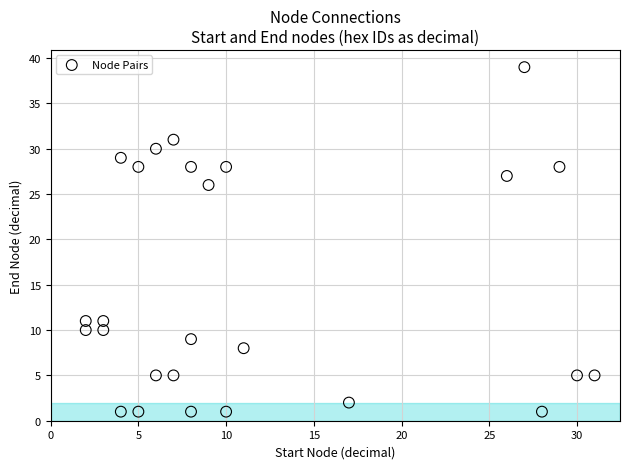

What Y value in the scatter plot is closest to 20?

26